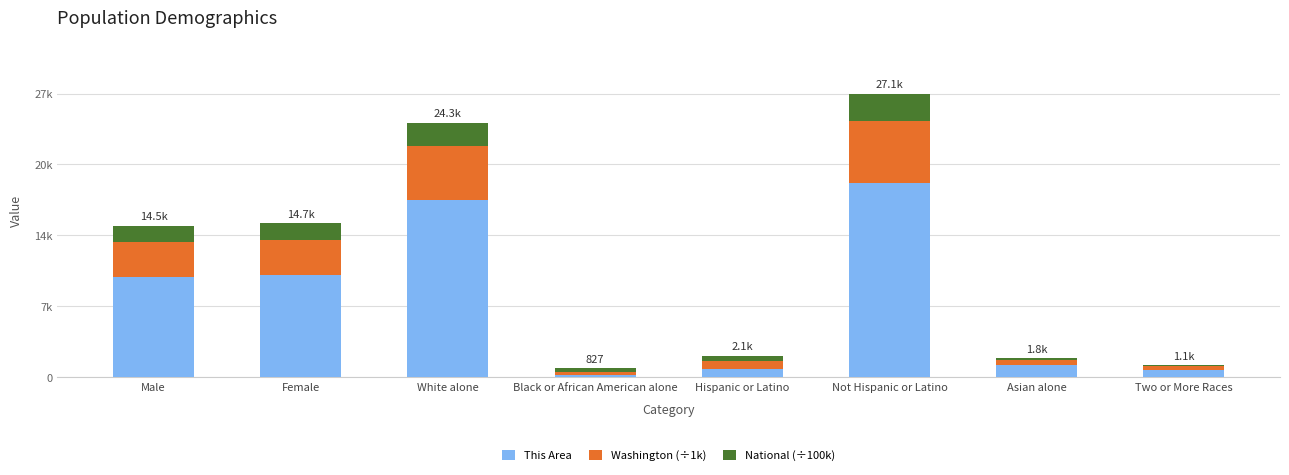

What is the sum of the Washington (÷1k) values at White alone and Not Hispanic or Latino?

11165.1